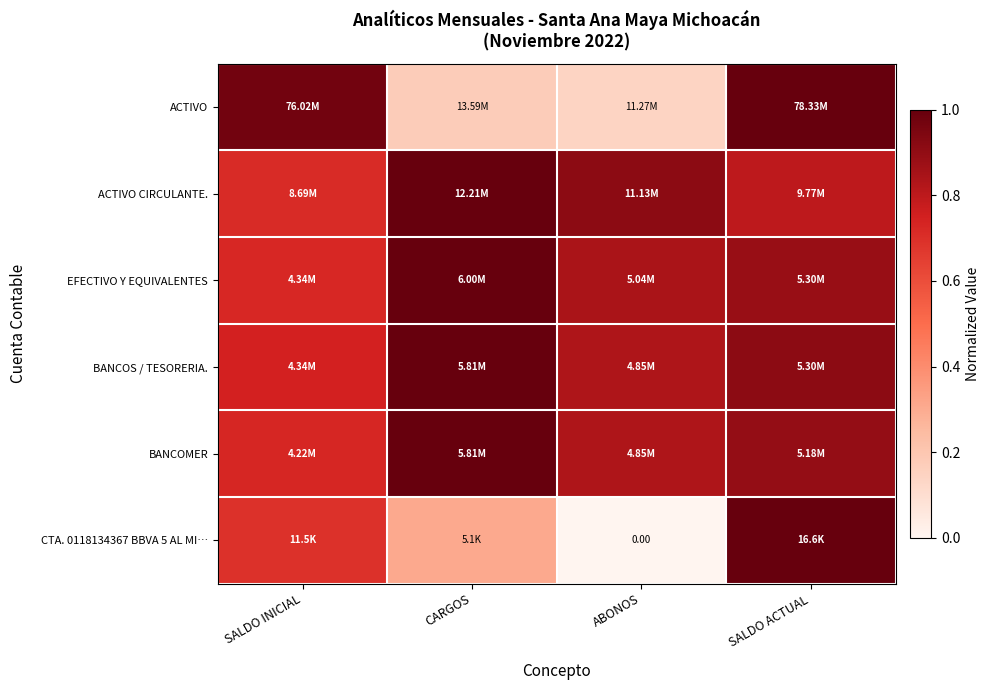

Rank the categories by EFECTIVO Y EQUIVALENTES value from highest to lowest.

CARGOS, SALDO ACTUAL, ABONOS, SALDO INICIAL